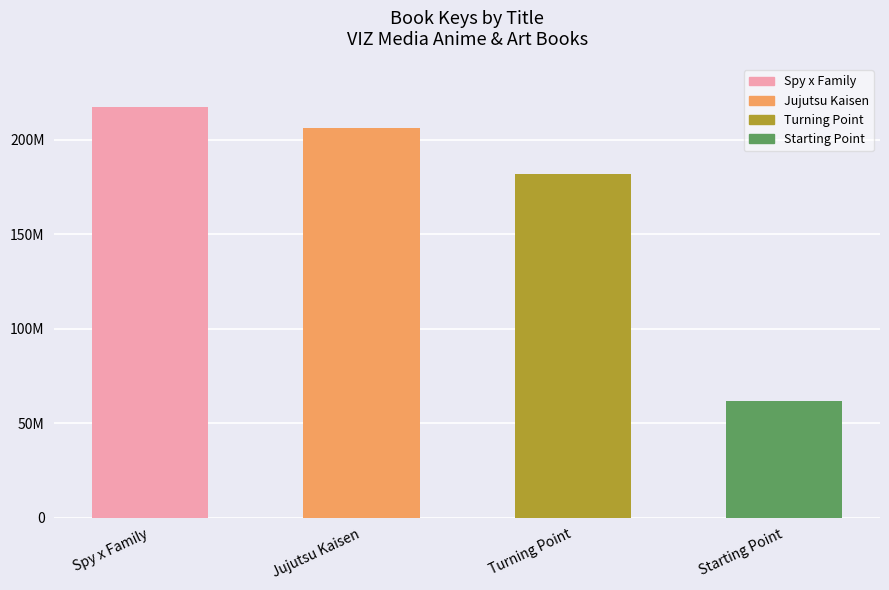

What is the difference between the maximum and second lowest values?

35264383